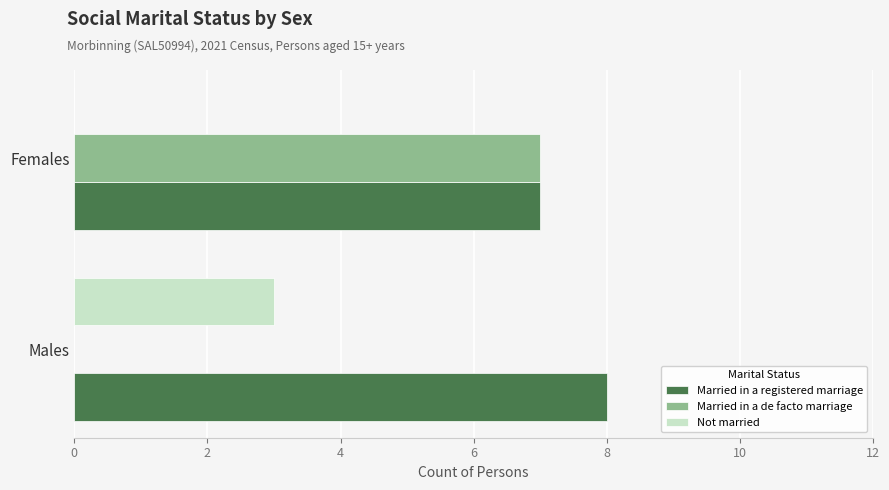

True or false: Not married has a value of 4 at Males.

False